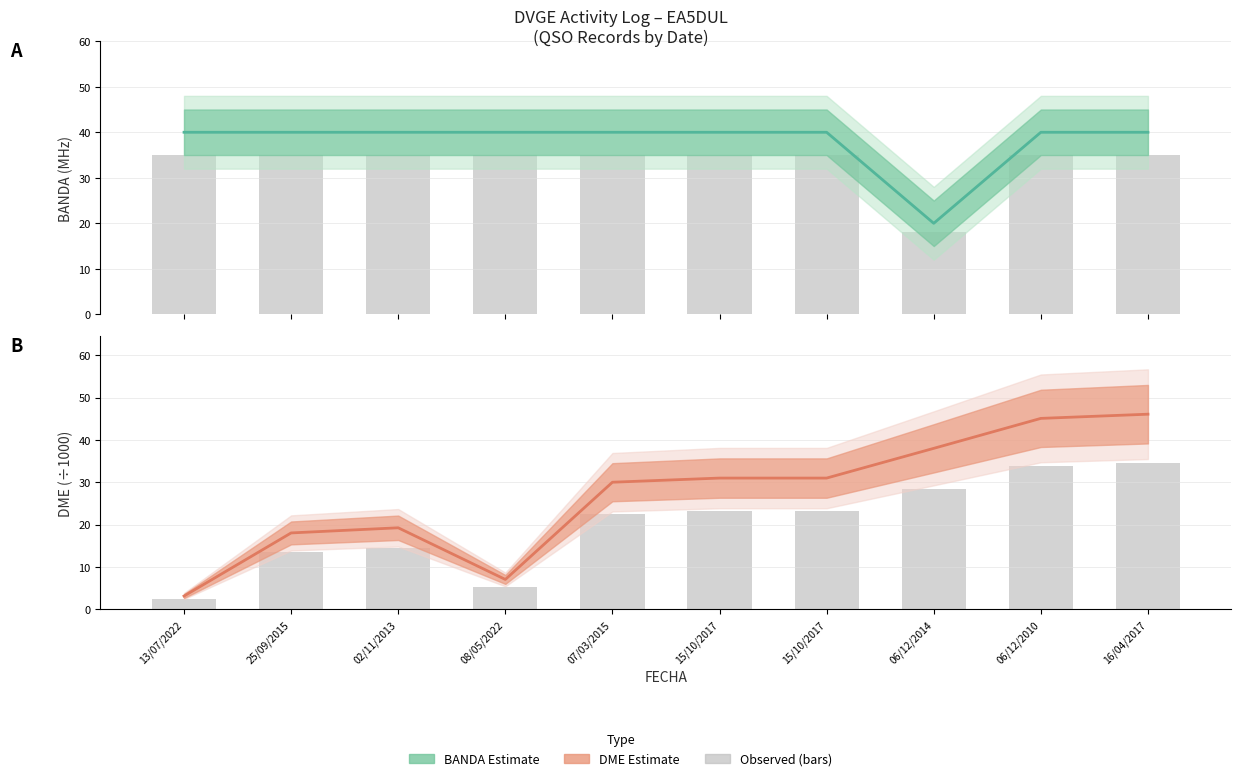

Rank the series by their maximum value, from highest to lowest.

DME (÷1000), BANDA